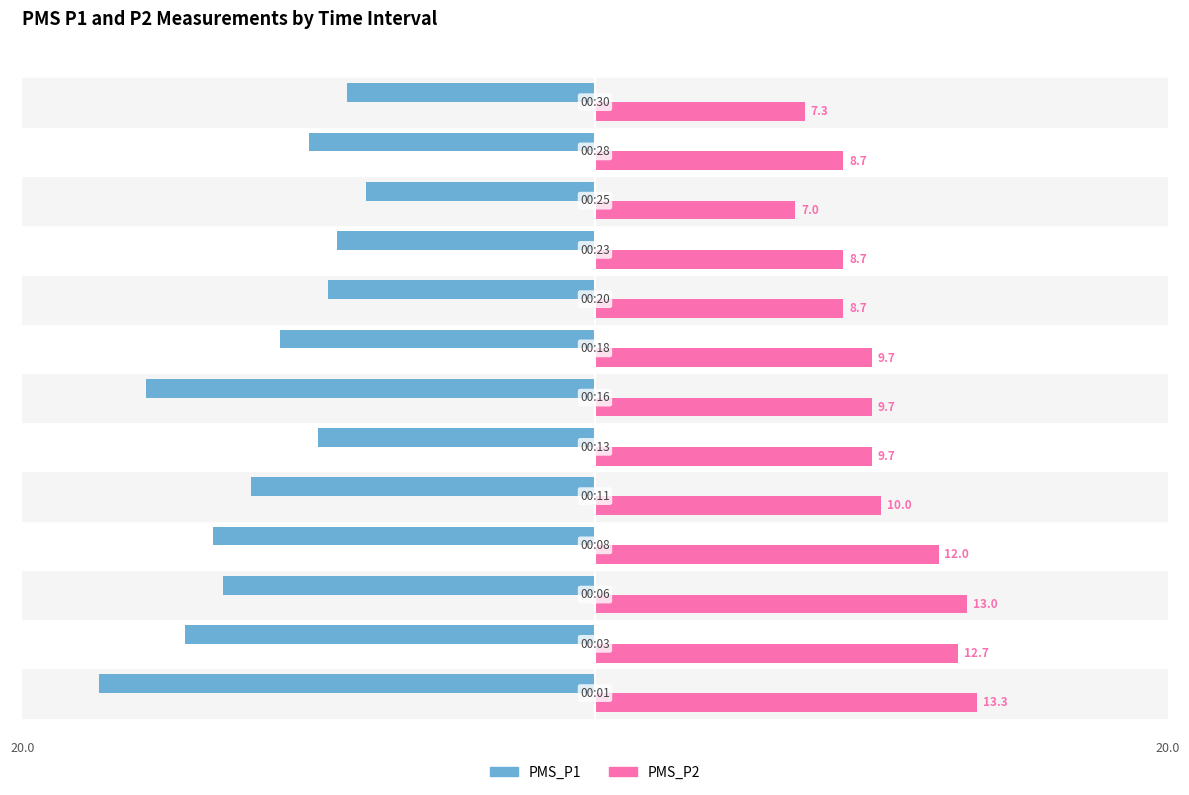

What is the difference between the second highest and minimum values in the PMS_P2 series?

6.0